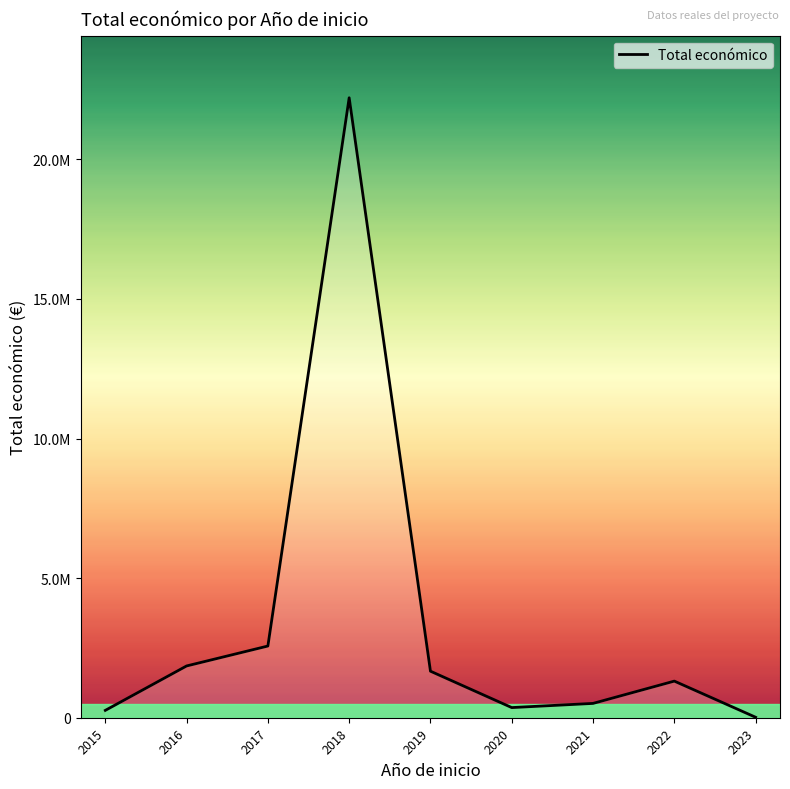

Rank the categories by value from highest to lowest.

2018, 2017, 2016, 2019, 2022, 2021, 2020, 2015, 2023